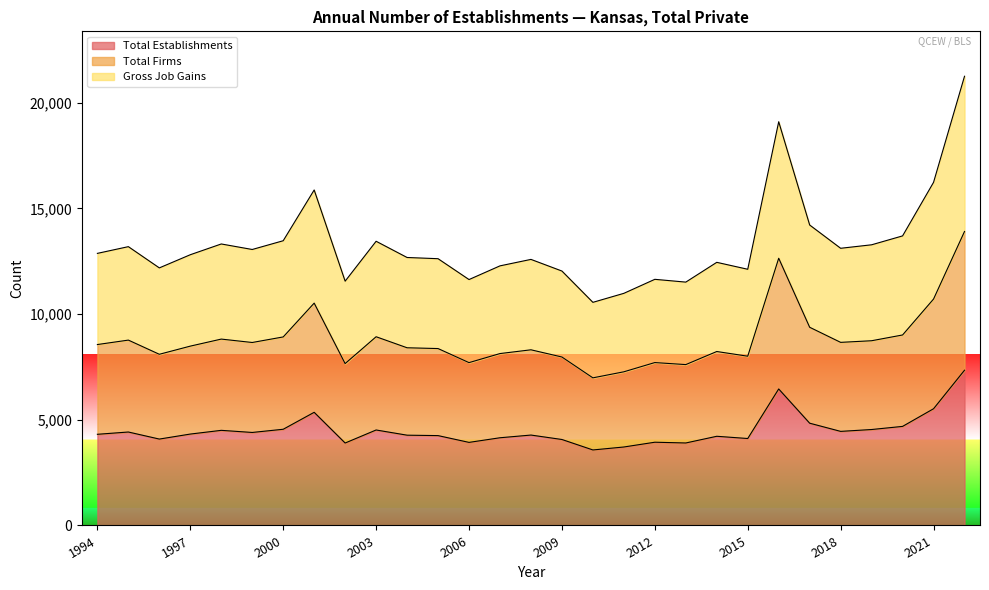

Reading left to right, transcribe all the data shown in this chart.

Total Establishments: 4314	4422	4088	4325	4501	4401	4552	5354	3901	4518	4272	4252	3931	4150	4278	4068	3573	3713	3939	3903	4220	4114	6459	4839	4452	4540	4688	5523	7345
Total Firms: 8561	8771	8100	8486	8819	8658	8921	10521	7659	8930	8408	8371	7705	8134	8312	7971	6985	7271	7708	7612	8231	8009	12645	9378	8664	8741	9014	10714	13911
Gross Job Gains: 12875	13193	12188	12811	13320	13059	13473	15875	11560	13448	12680	12623	11636	12284	12590	12039	10558	10984	11647	11515	12451	12123	19104	14217	13116	13281	13702	16237	21256